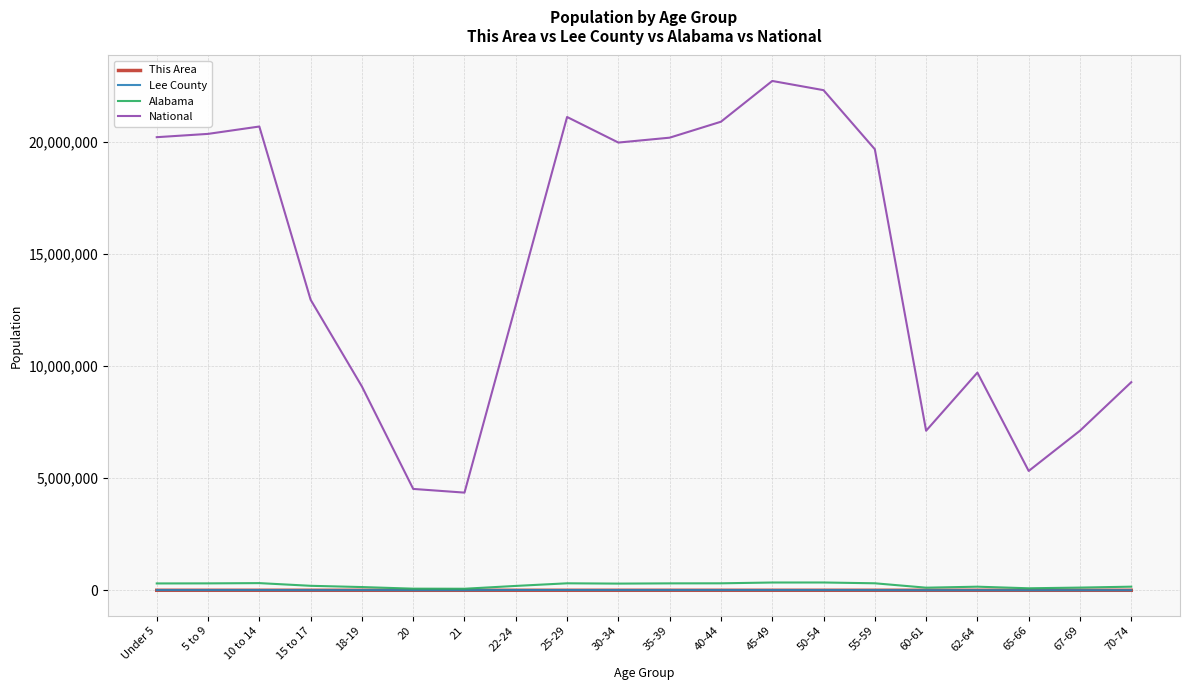

Which series changed the most between 30-34 and 60-61?

National